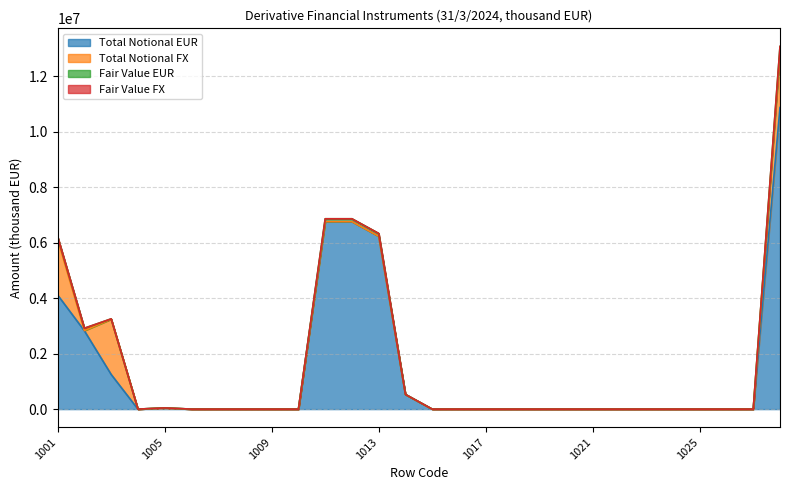

How many values in Fair Value EUR are above zero?

8